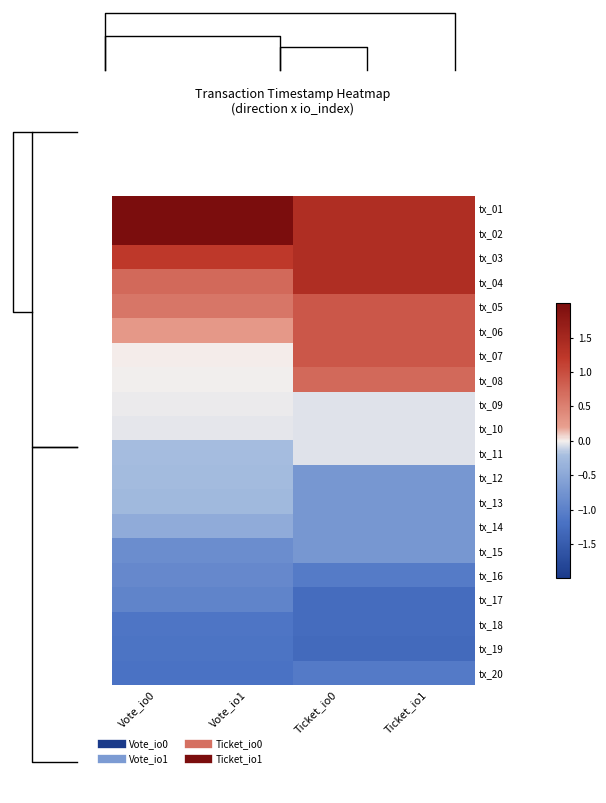

At which category is the sum across all series the highest?

Ticket_io0